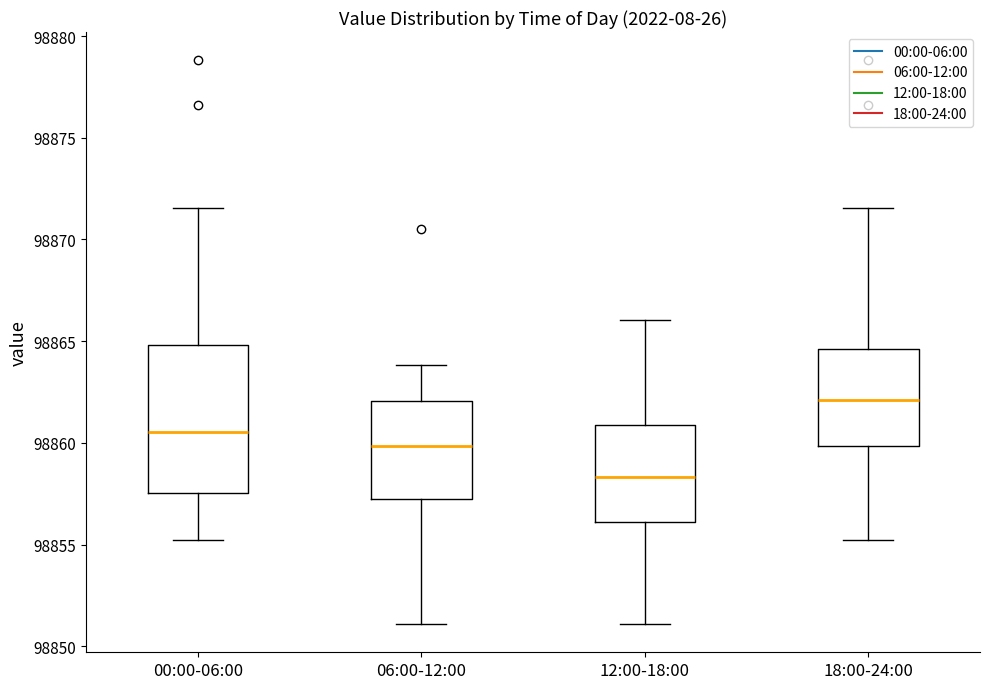

Where is the lower edge of the box for 06:00-12:00 on the y-axis? The values are not printed on the chart, so give them approximately, as read against the axis.

98857.0